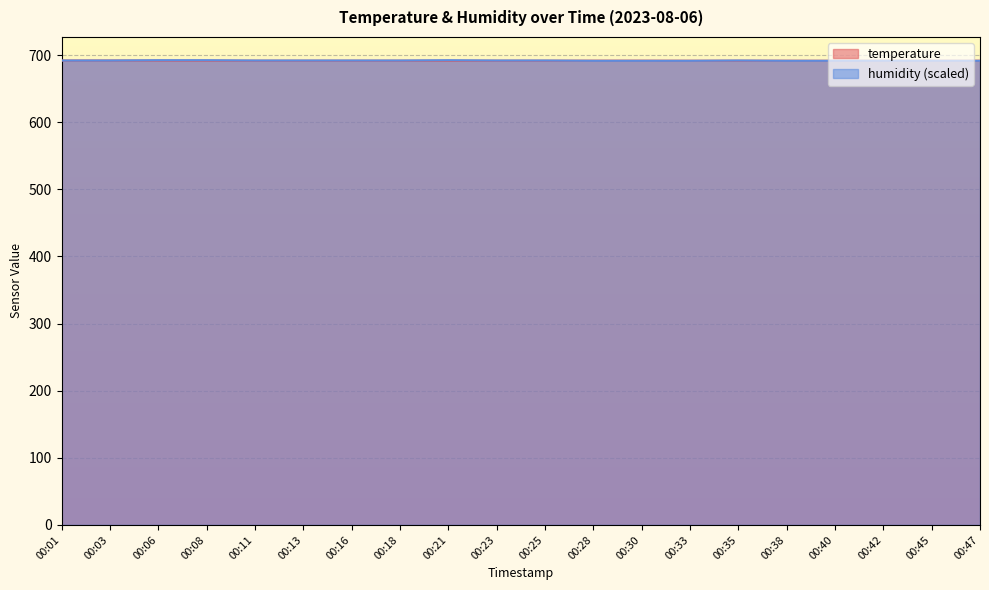

What is the spread (max minus min) of values at 00:06?

0.6